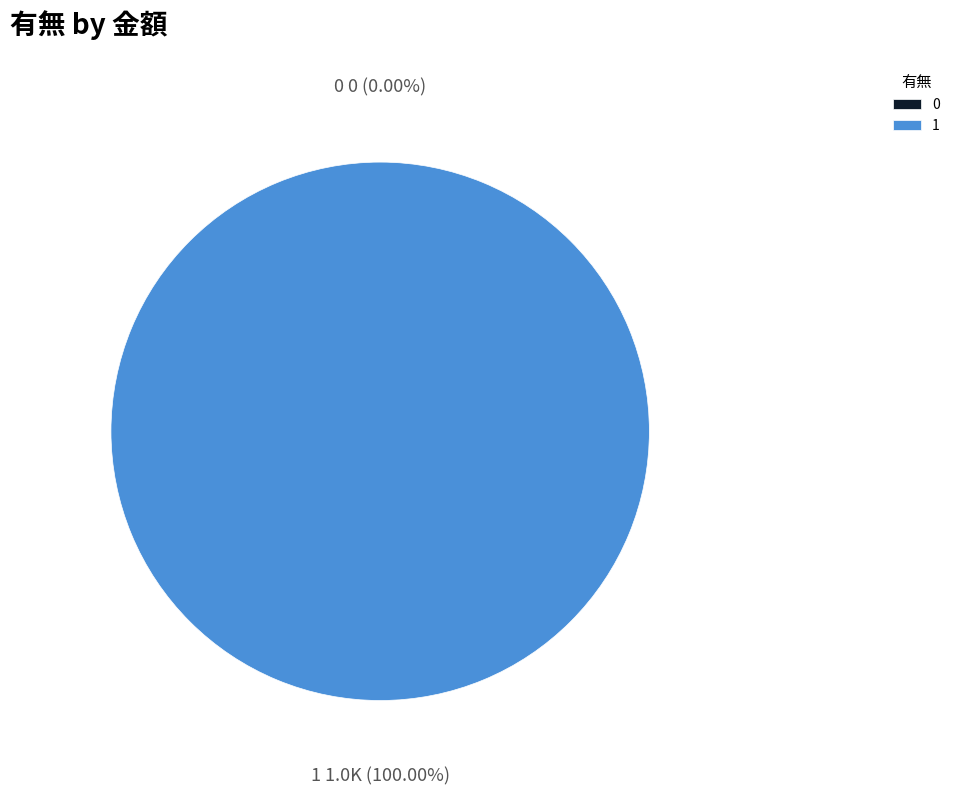

Is 0 the majority of the pie?

No